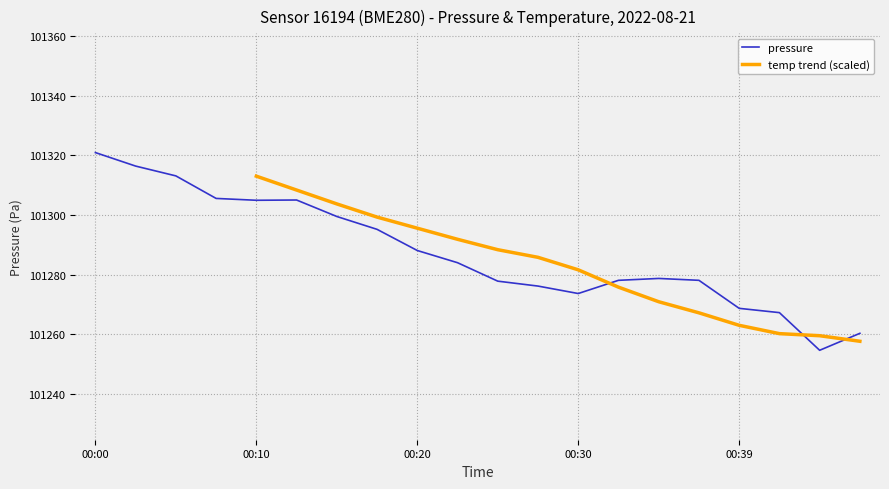

What is the minimum value for pressure?

101254.6